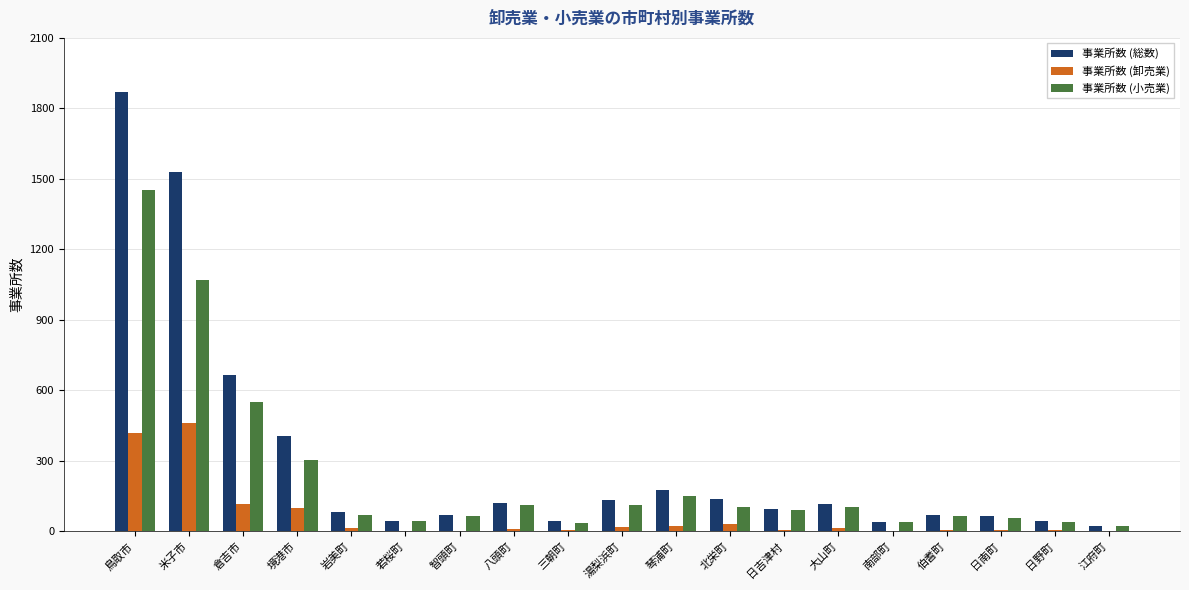

Between 八頭町 and 南部町, which series saw the biggest shift?

事業所数 (総数)